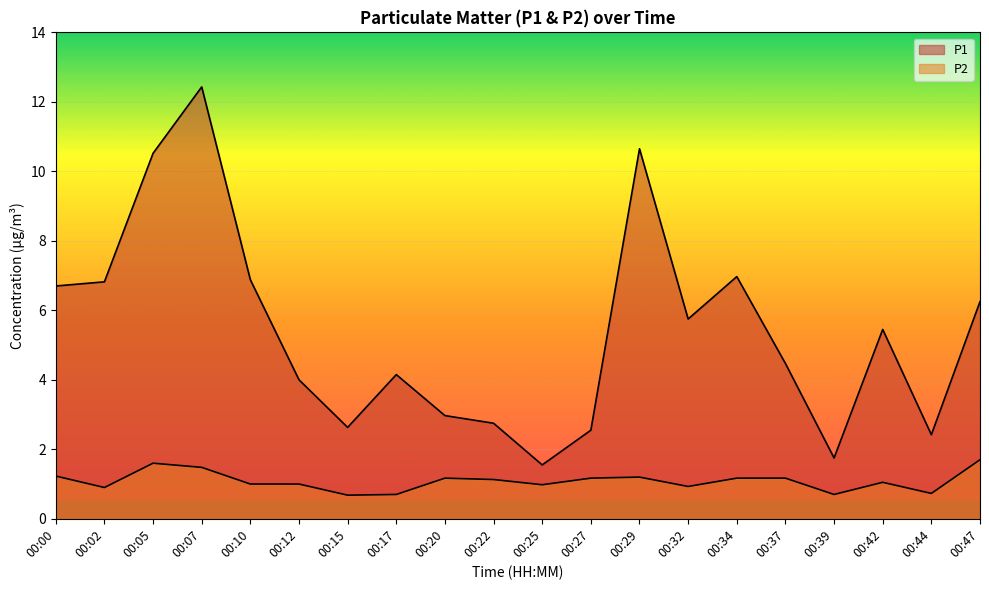

At which category does P2 reach its first local peak?

00:05